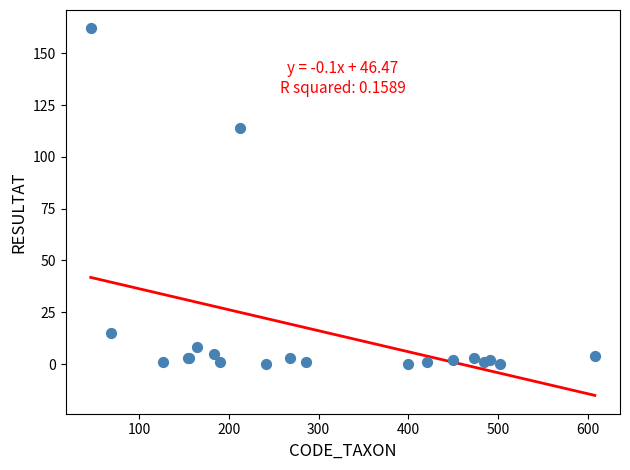

What Y value in the scatter plot is closest to 81?

114